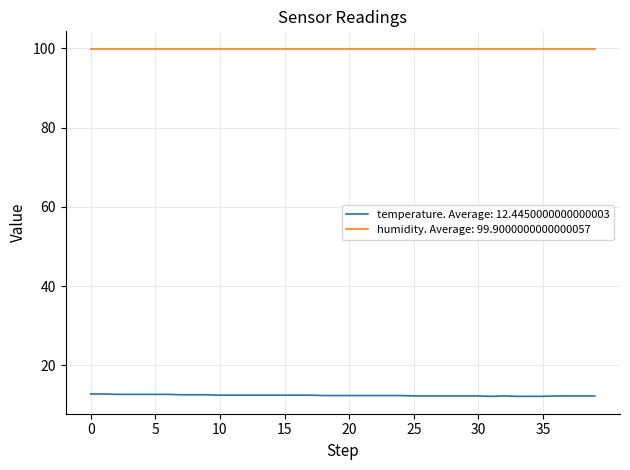

Which series has the widest spread of values?

temperature. Average: 12.4450000000000003